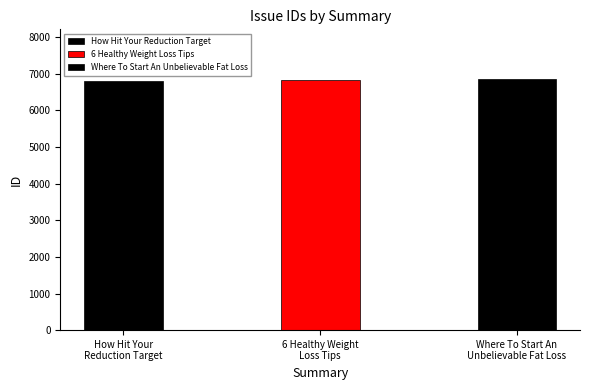

What is the label of the 1st bar from the right?

Where To Start An Unbelievable Fat Loss